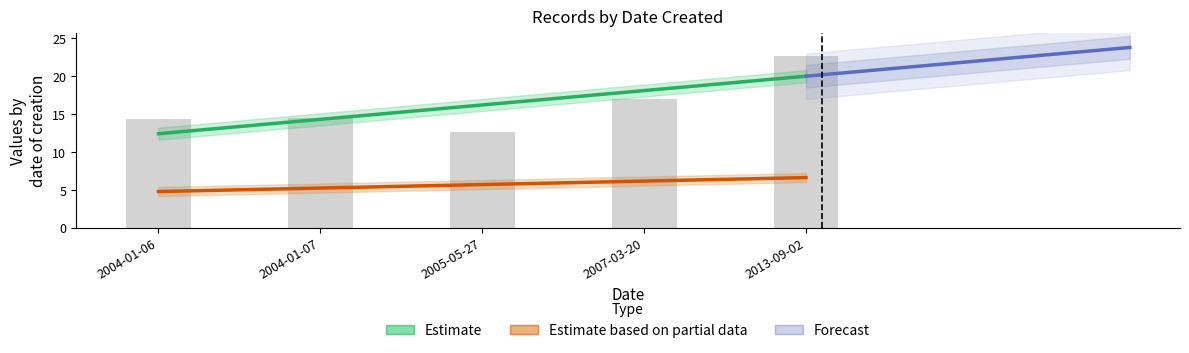

What is the change in value from 2004-01-06 to 2007-03-20?

+2.5